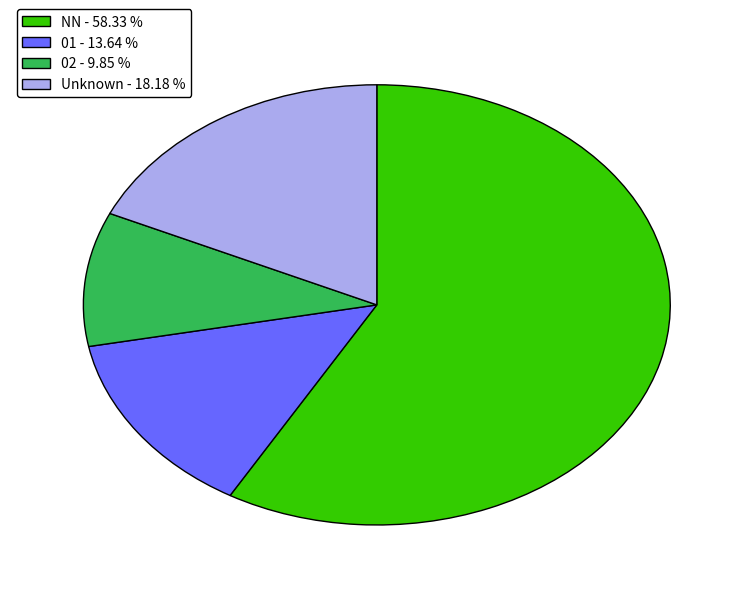

Rank the categories by value from highest to lowest.

NN - 58.33 %, Unknown - 18.18 %, 01 - 13.64 %, 02 - 9.85 %